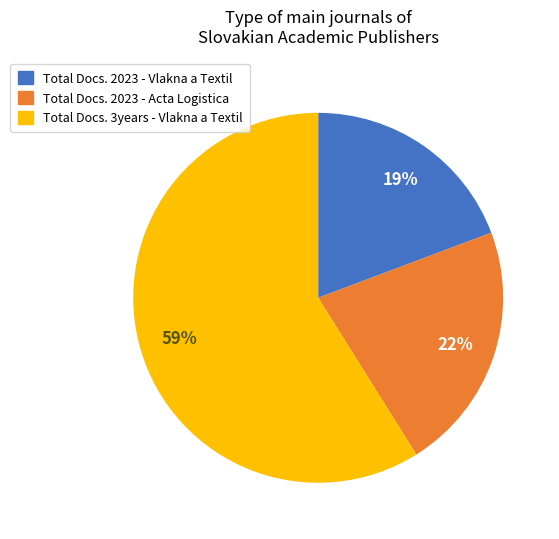

To the nearest percent, what portion does Total Docs. 3years - Vlakna a Textil represent?

59%